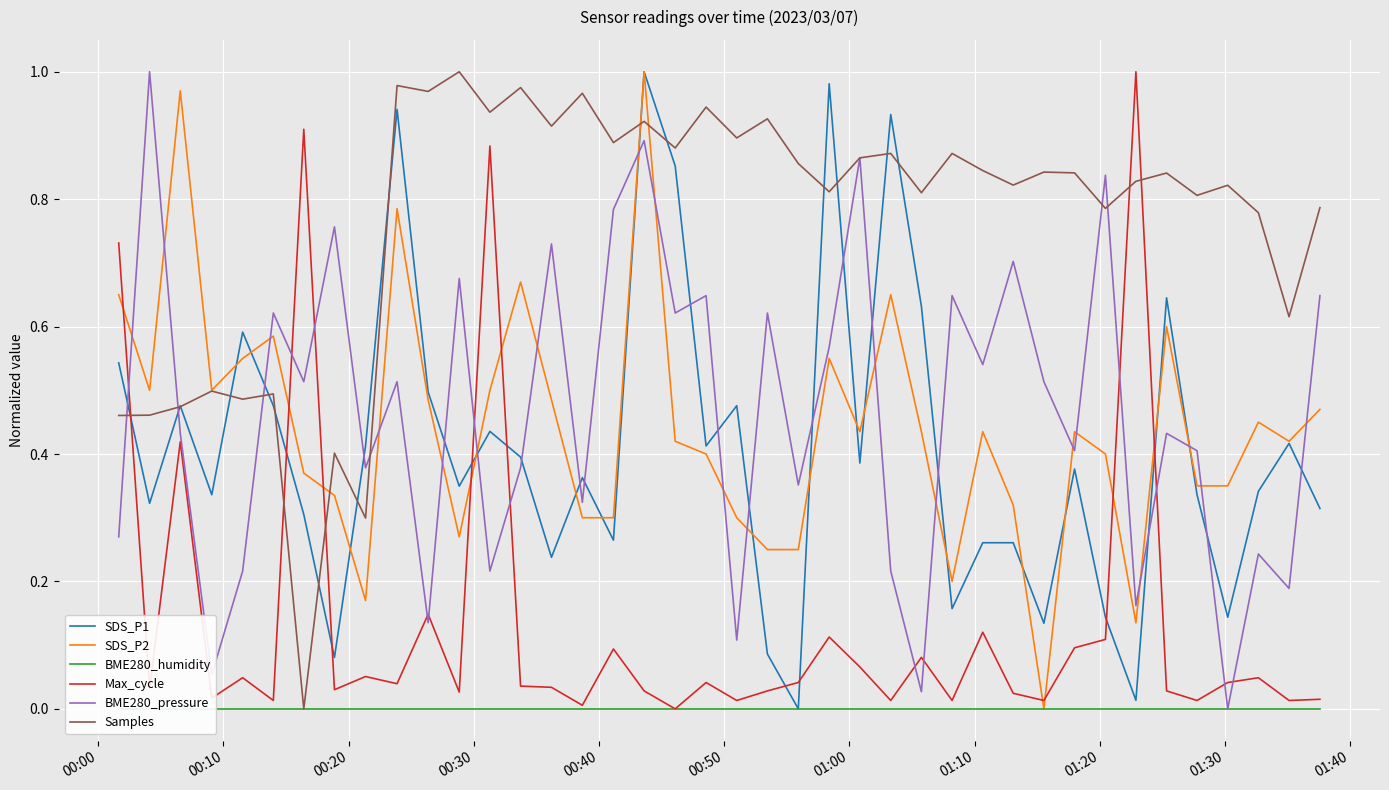

After their last crossing, which series has the higher values: Max_cycle or SDS_P1?

SDS_P1